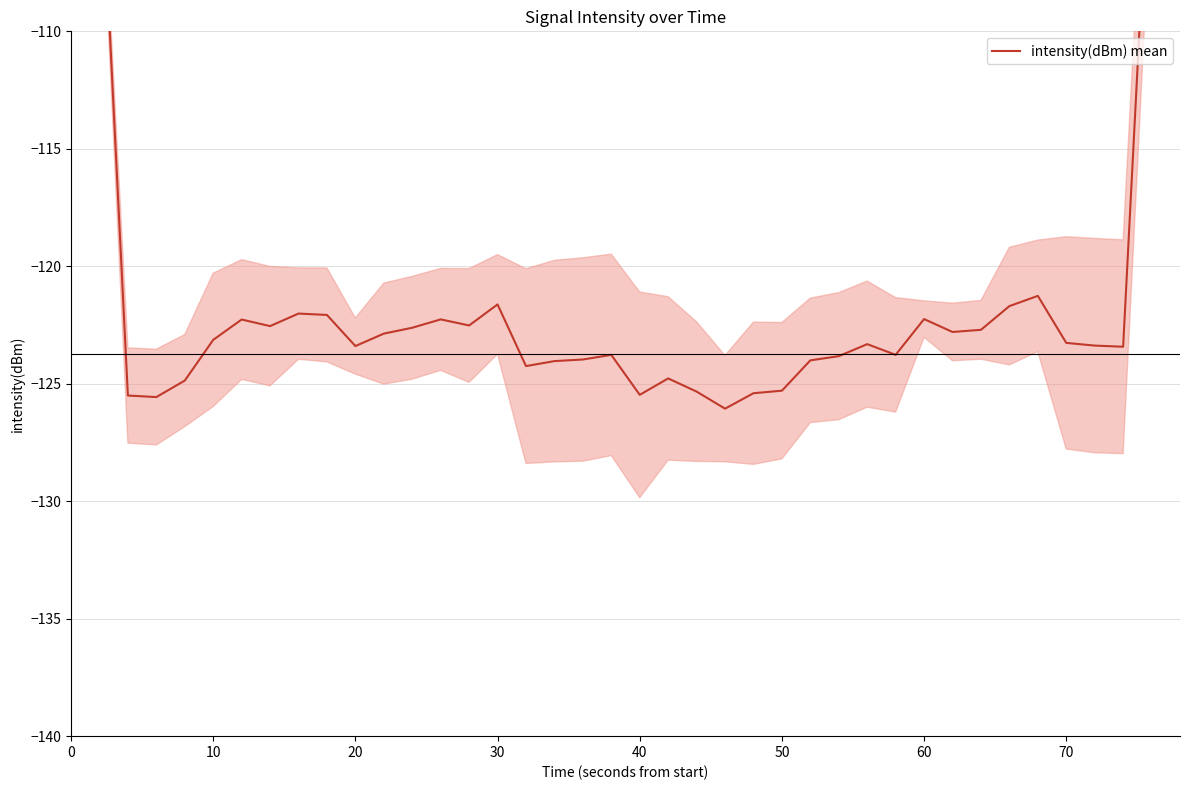

The chart shows a value of -179.3 at 34. True or false?

False